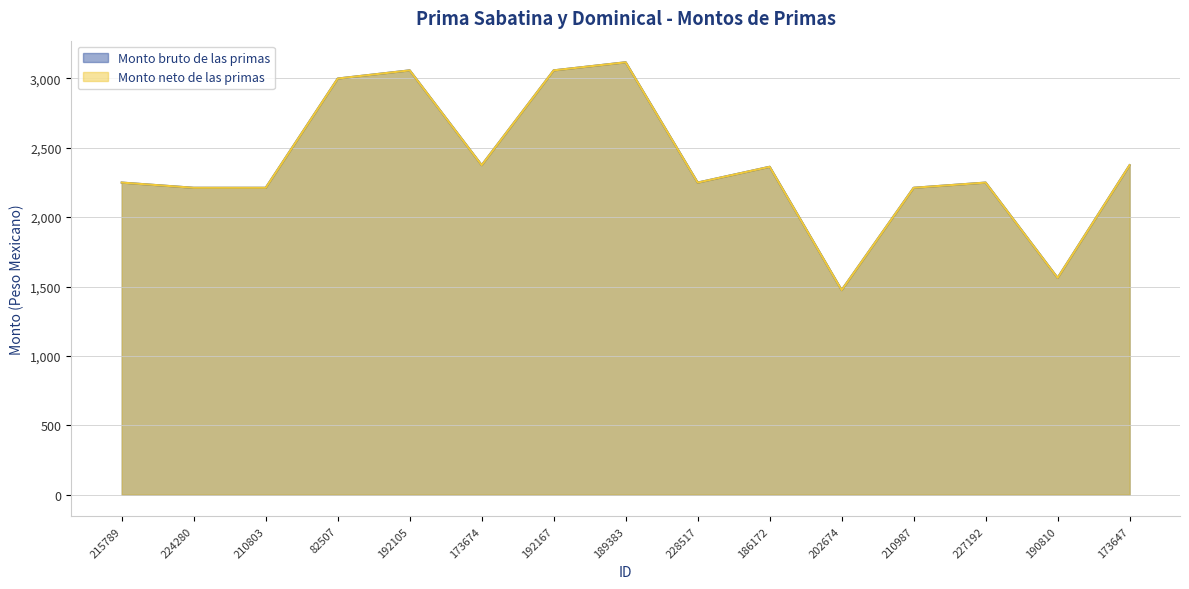

What are all the series names shown in the legend?

Monto bruto de las primas, Monto neto de las primas